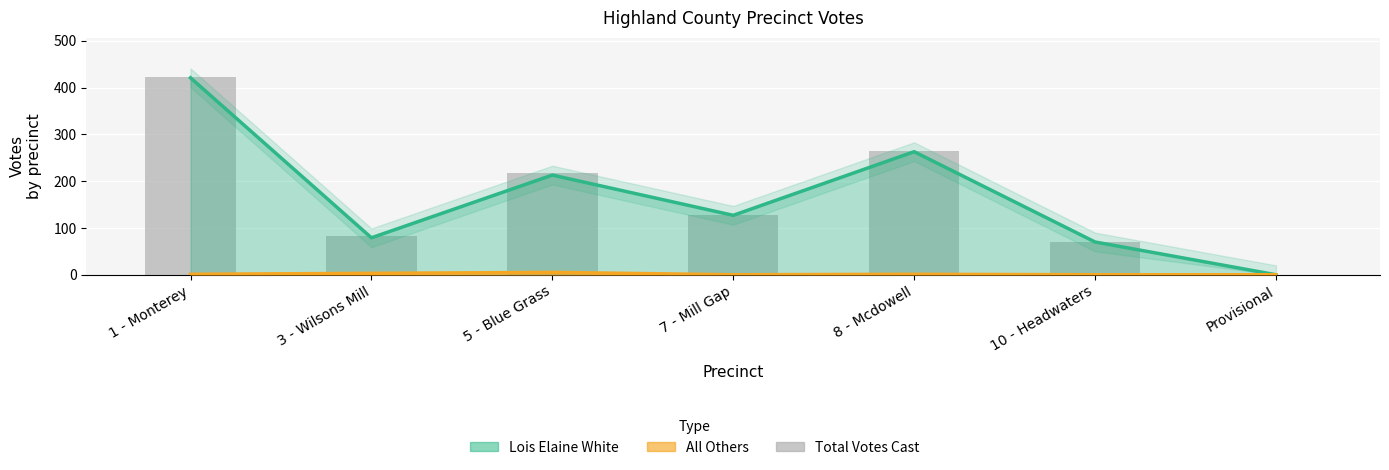

Where is the data nearest to the value 211?

5 - Blue Grass